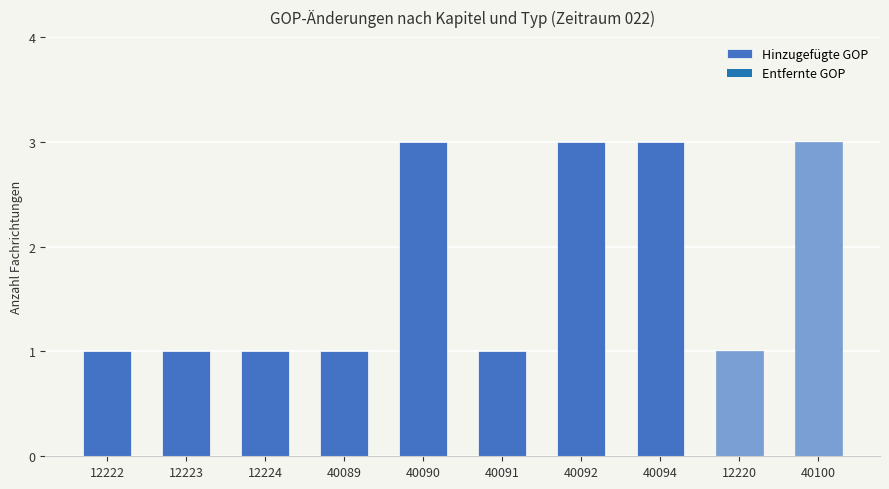

What is the minimum value shown in the chart?

1